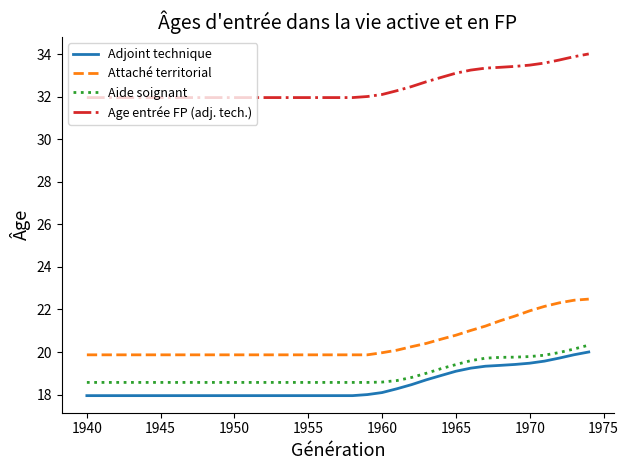

How many lines are shown in the chart?

4